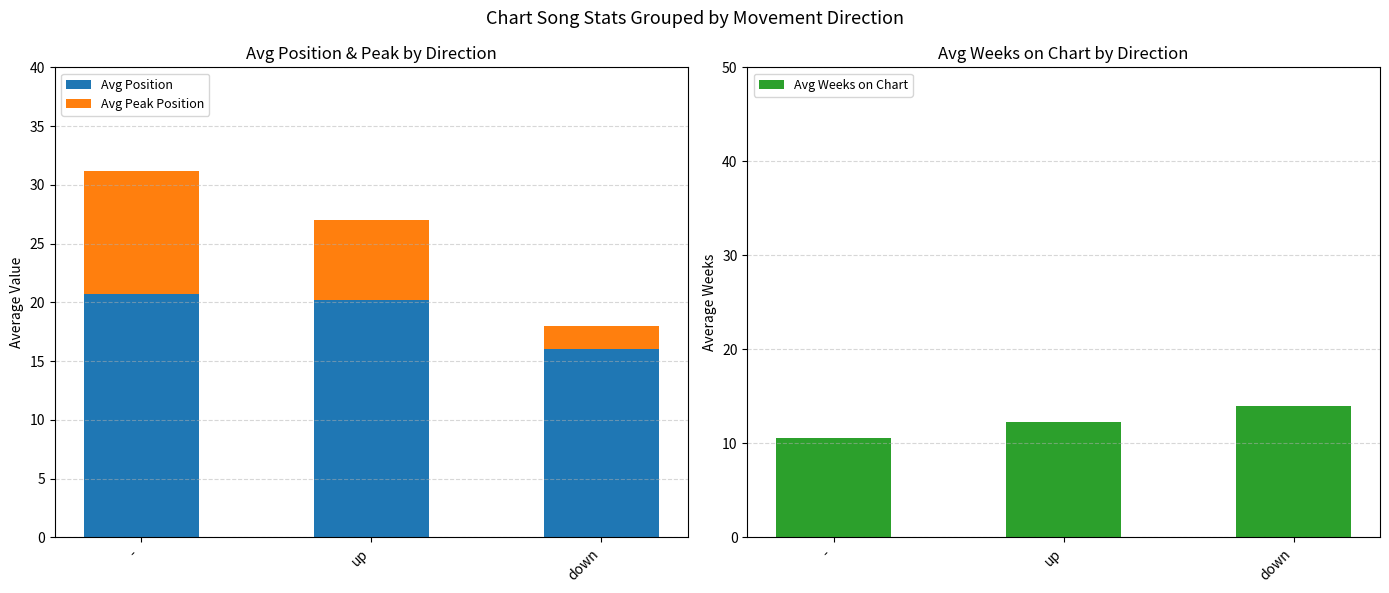

What is the value of the Avg Peak Position bar at the 2nd from the left?

6.8